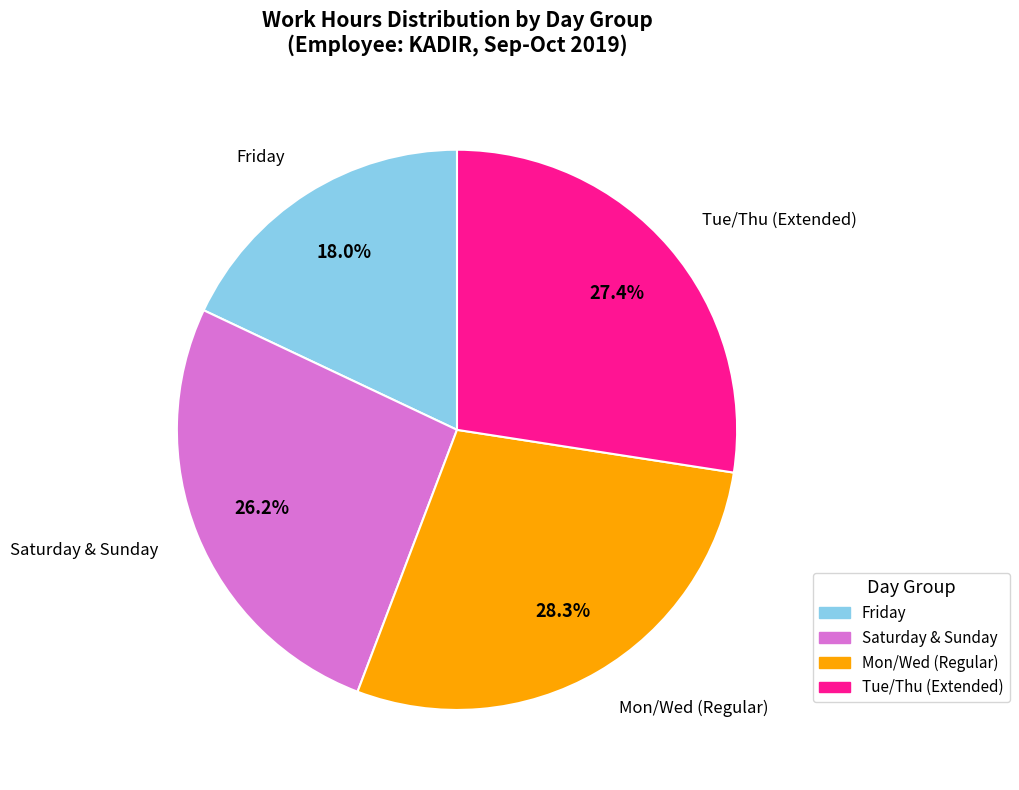

How much of the chart is everything except Saturday & Sunday?

73.8%